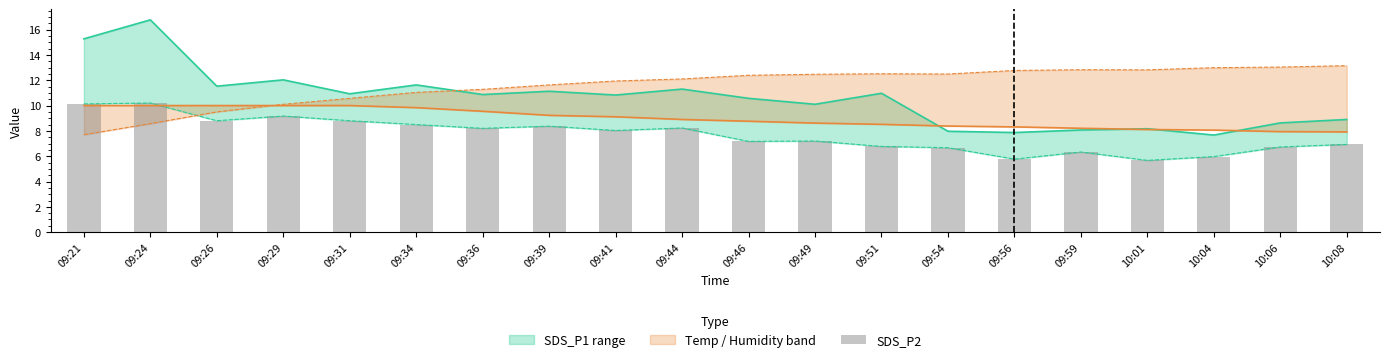

How many data points are less than 8?

10